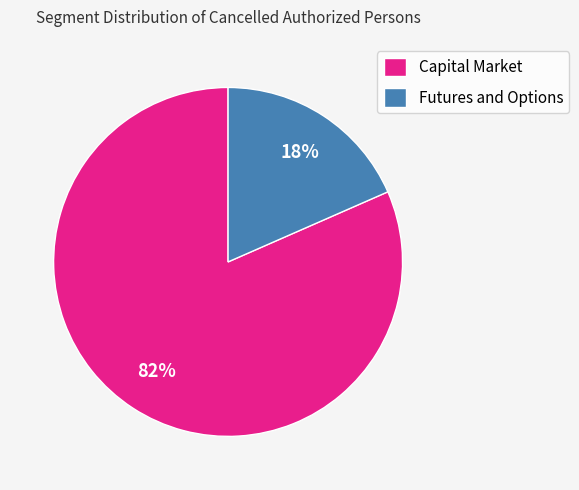

Does Futures and Options account for over 50% of the chart?

No